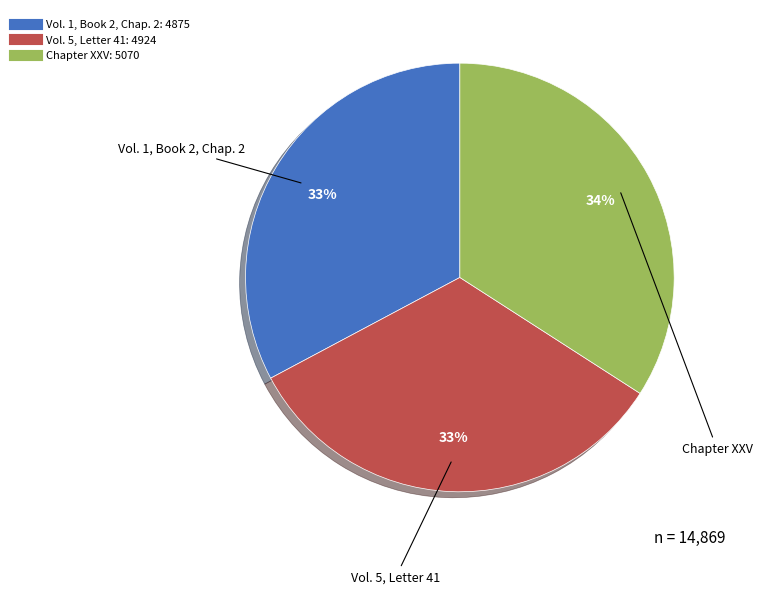

The Vol. 1, Book 2, Chap. 2 slice represents 33% of the pie. True or false?

True